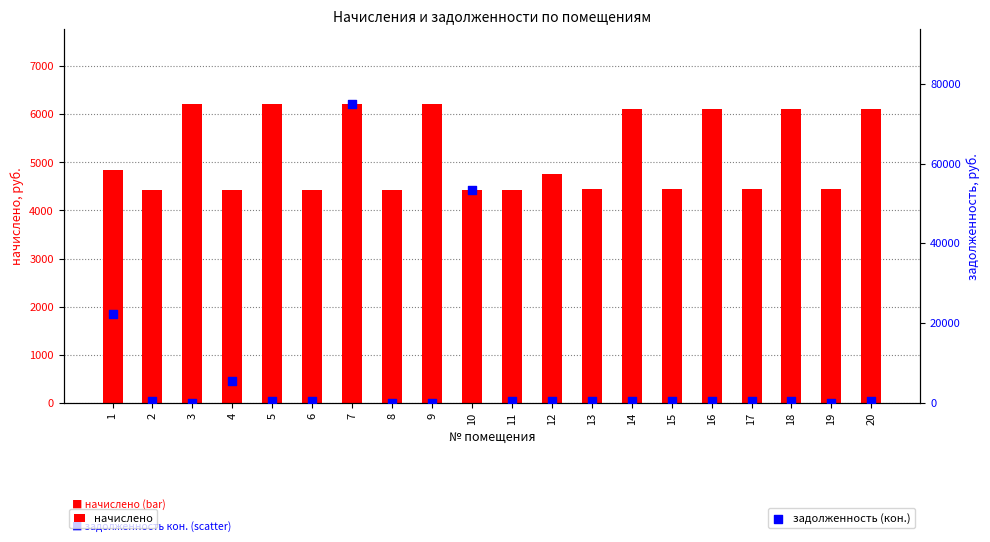

What is the total value across all series at 19?

4446.0